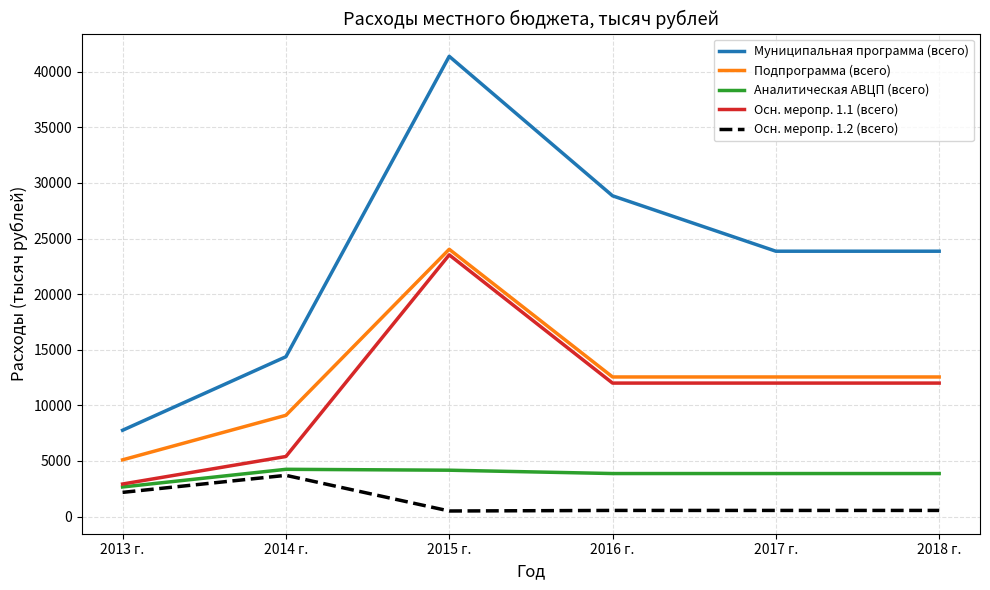

The Подпрограмма (всего) series shows 12550.0 at 2017 г.. True or false?

True